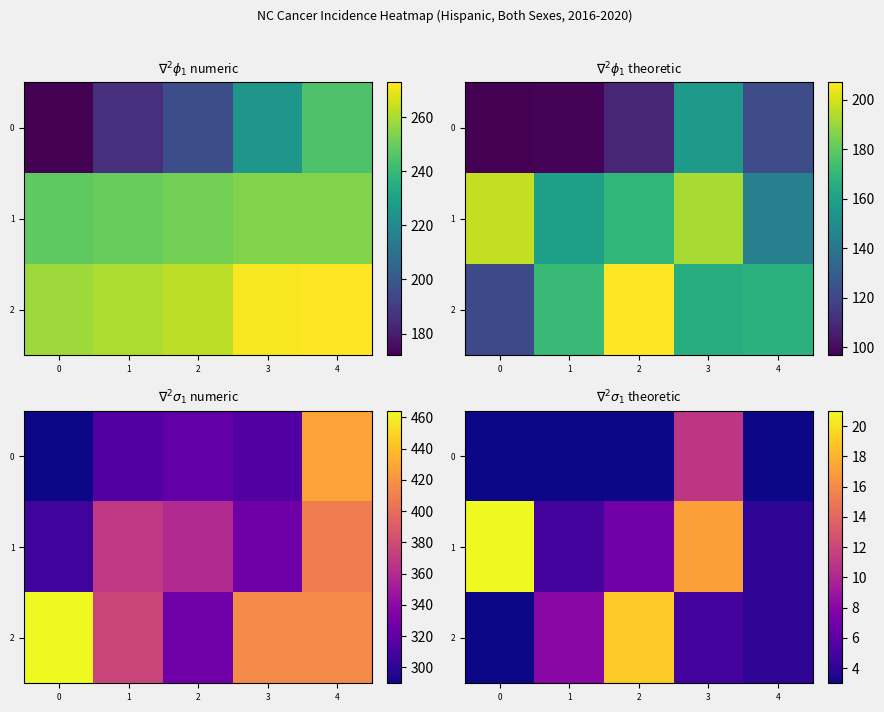

Rank the categories by 0 value from lowest to highest.

0, 1, 2, 4, 3